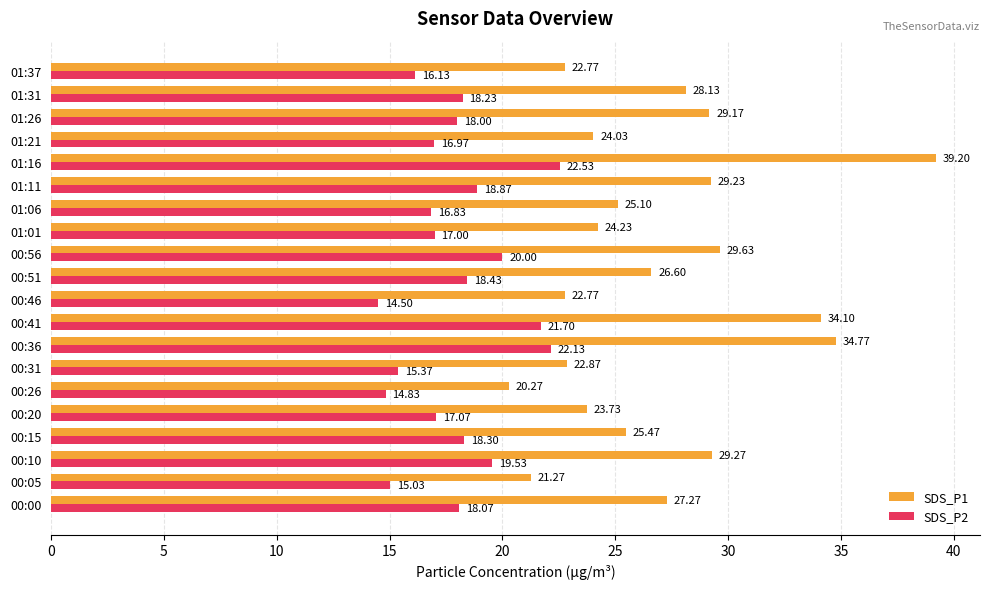

Rank the series at 00:10 from lowest to highest value.

SDS_P2, SDS_P1